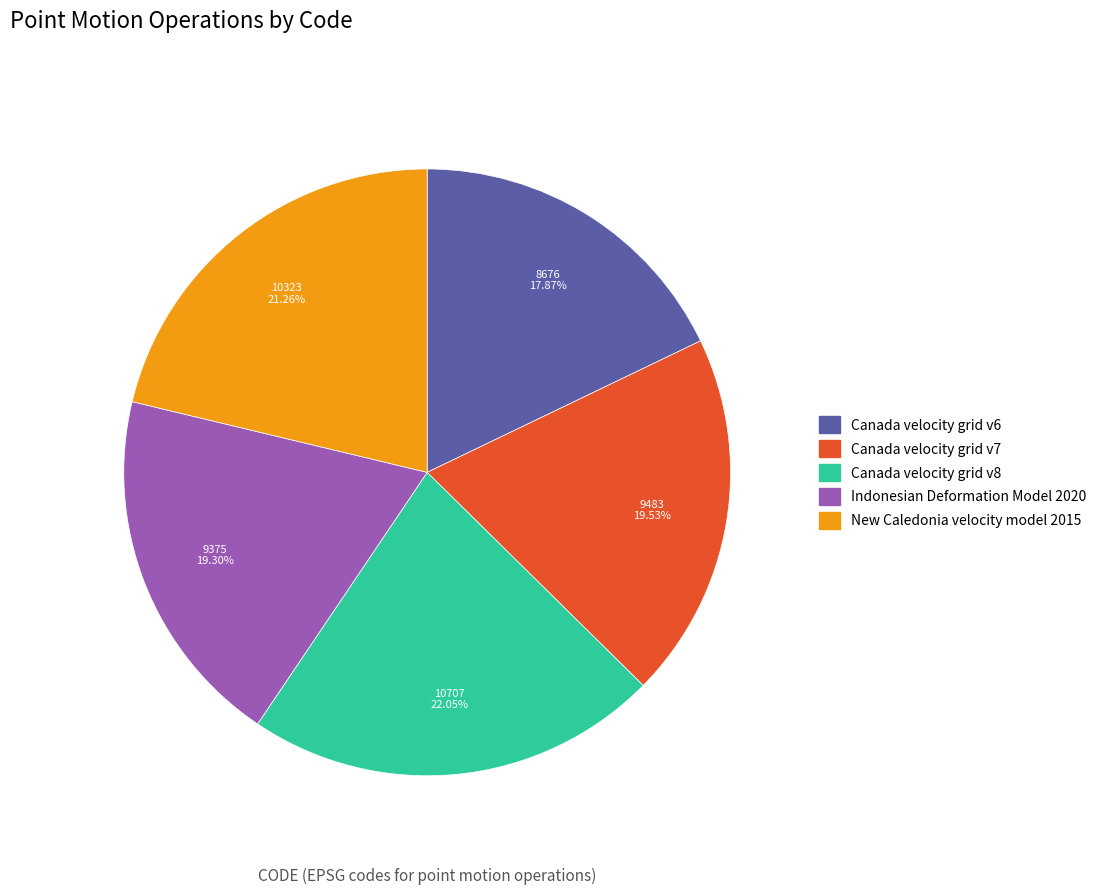

How many slices are in this pie chart?

5